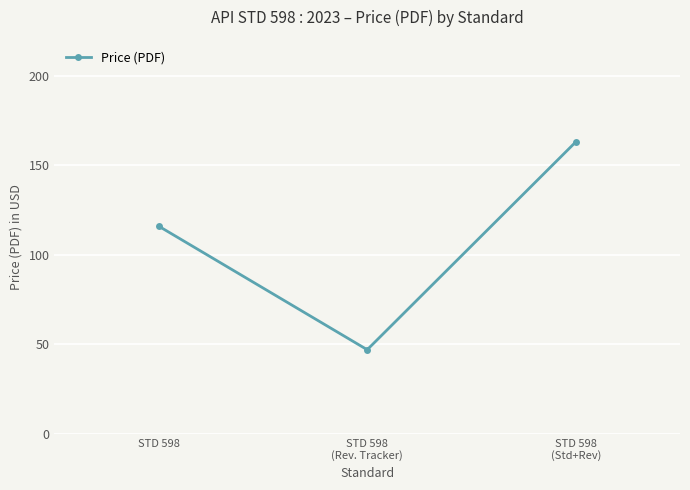

How many lines are shown in the chart?

1